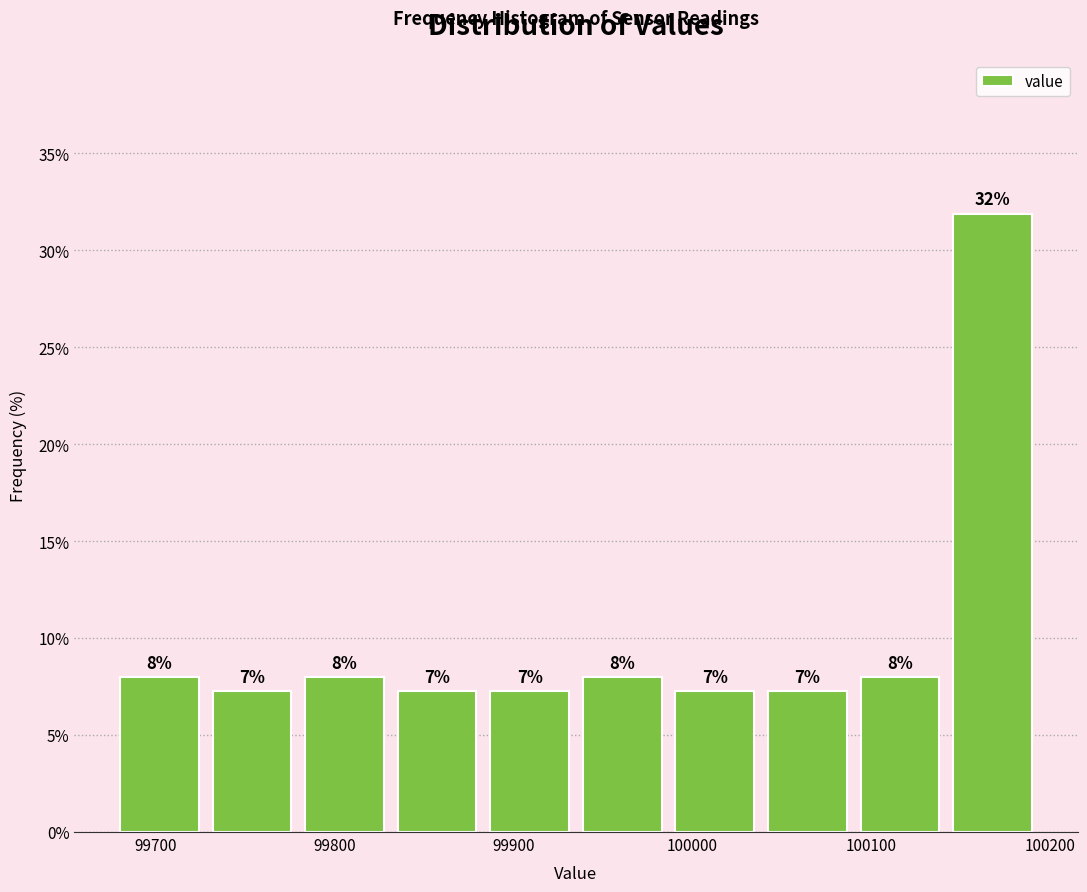

Over which range of the x-axis is the bar tallest?

100150 to 100200